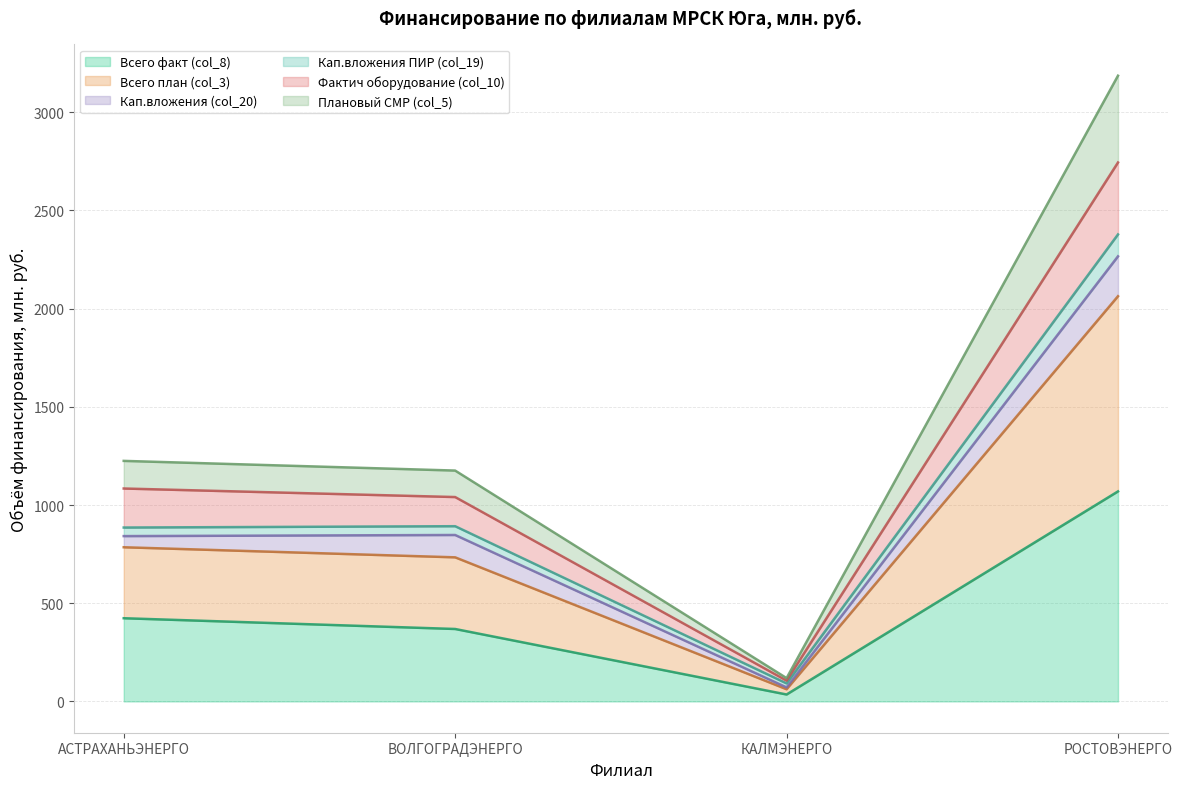

At which category is the sum across all series the highest?

РОСТОВЭНЕРГО